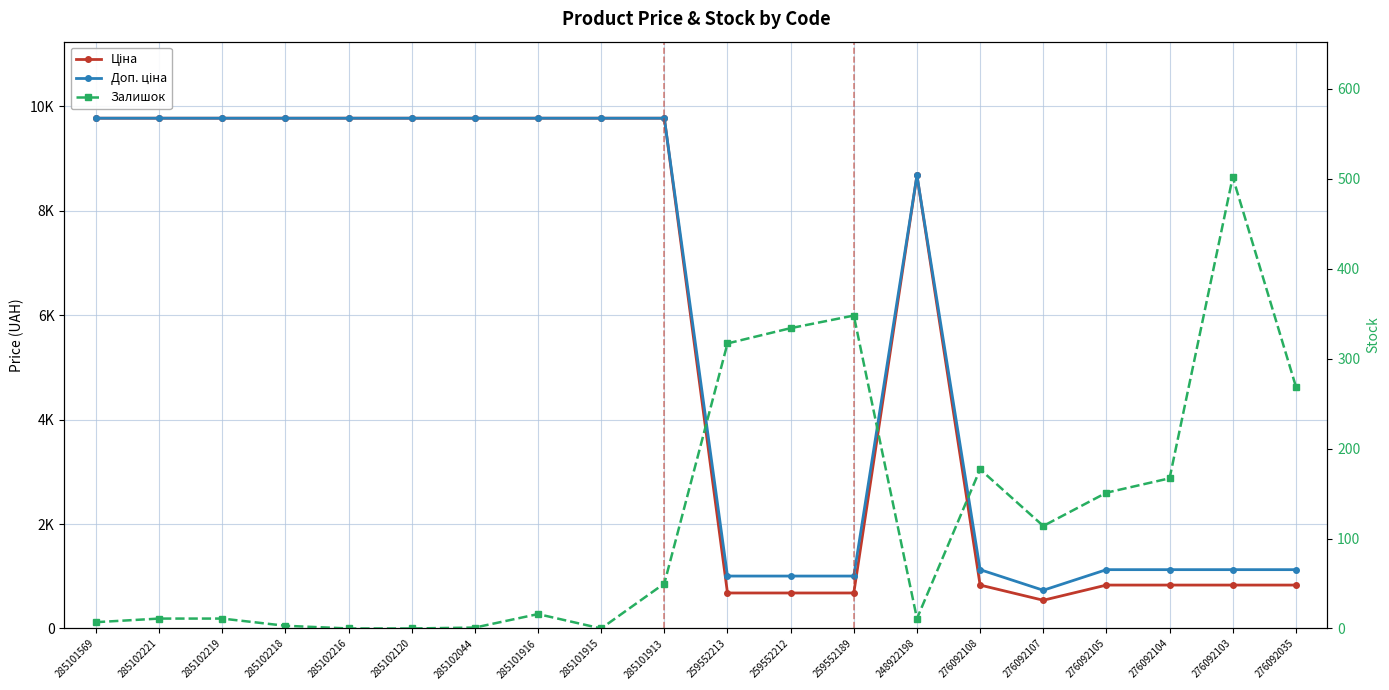

Is it true that Ціна equals 1191.1 at 276092105?

False